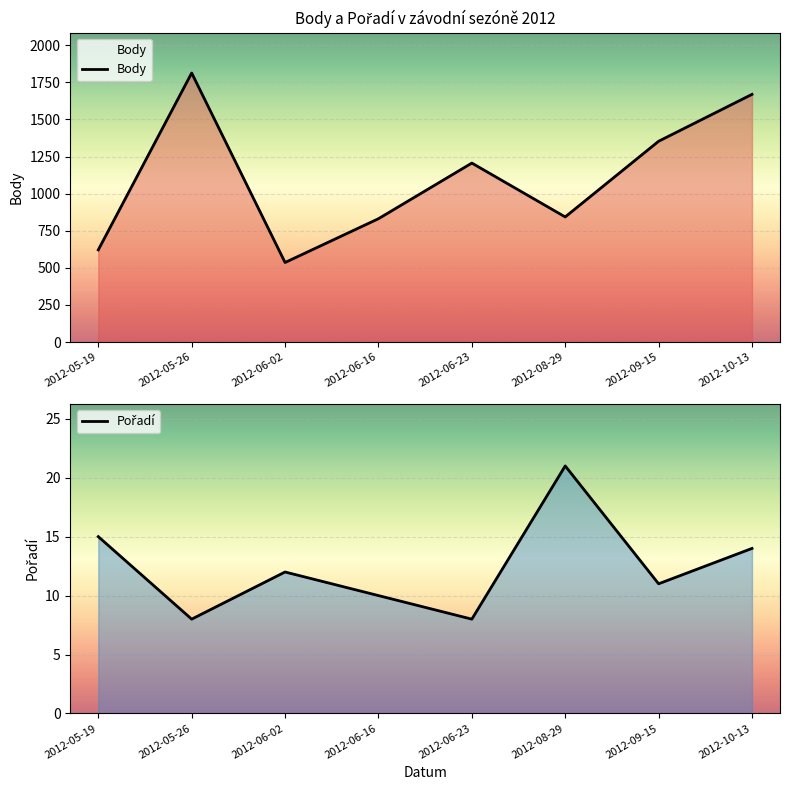

What position from the right is 2012-05-19?

8